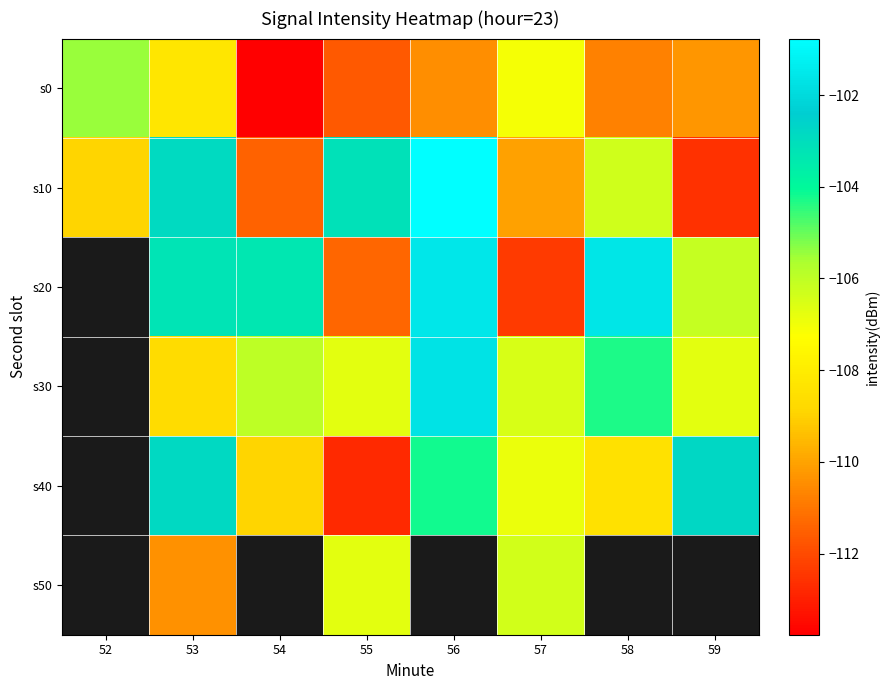

Which series has the largest total across all categories?

s10